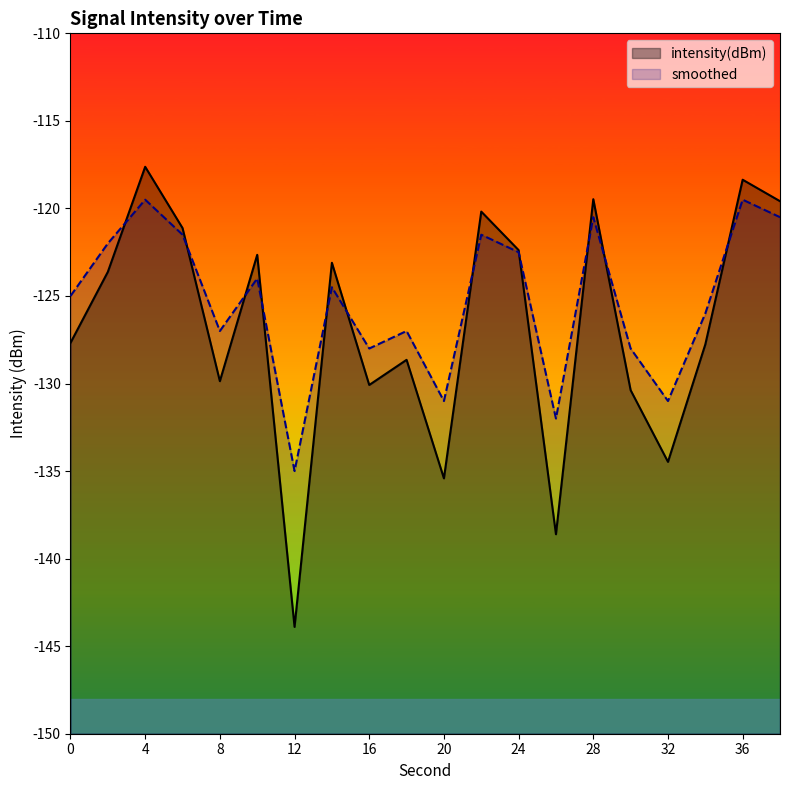

What is the sum of all smoothed values?

-2506.0